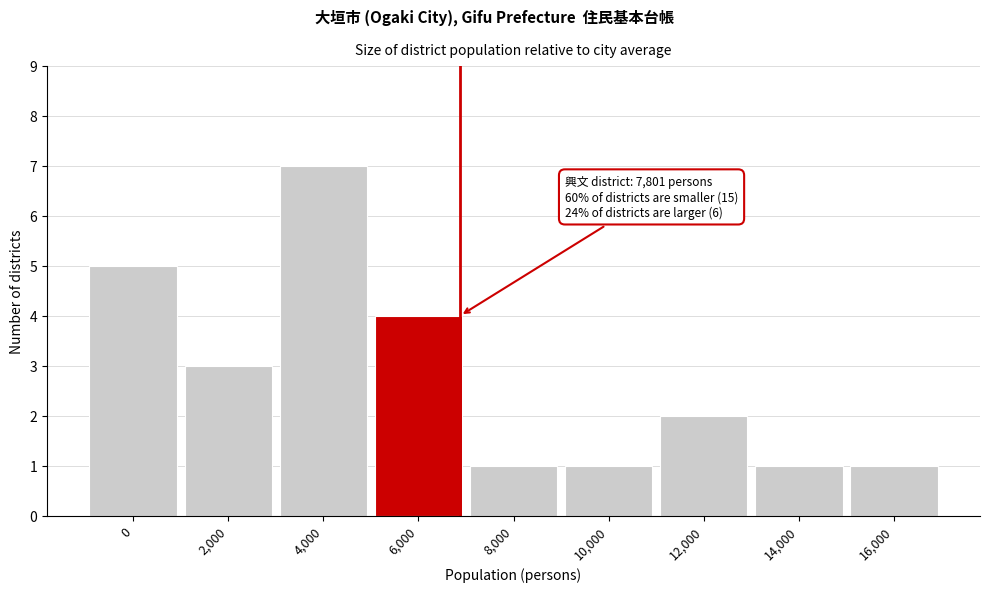

Reading right to left, extract all data points from this chart.

16,000=1	14,000=1	12,000=2	10,000=1	8,000=1	6,000=4	4,000=7	2,000=3	0=5